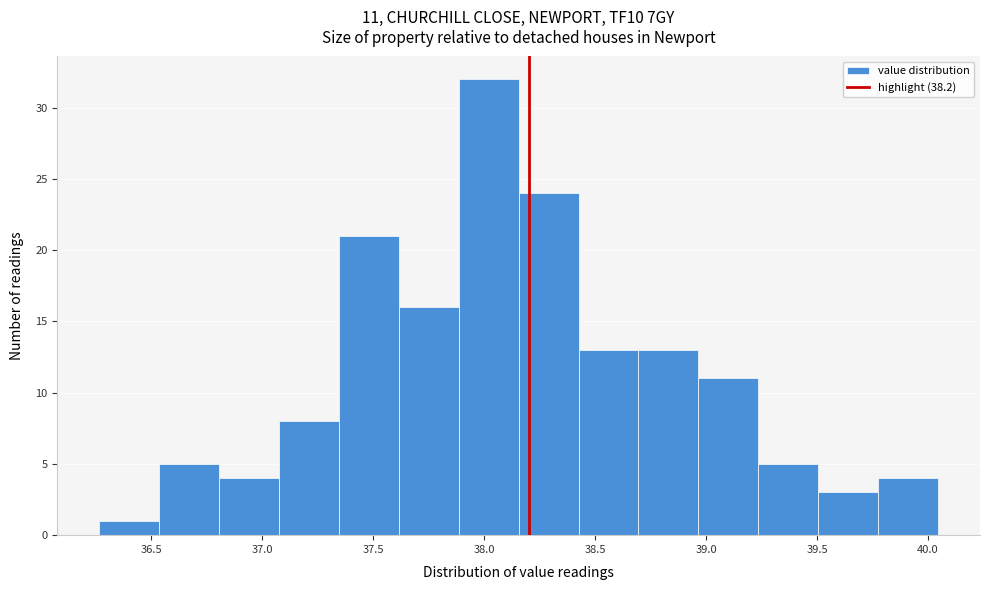

Over which range of the x-axis is the bar tallest?

37.885 to 38.155